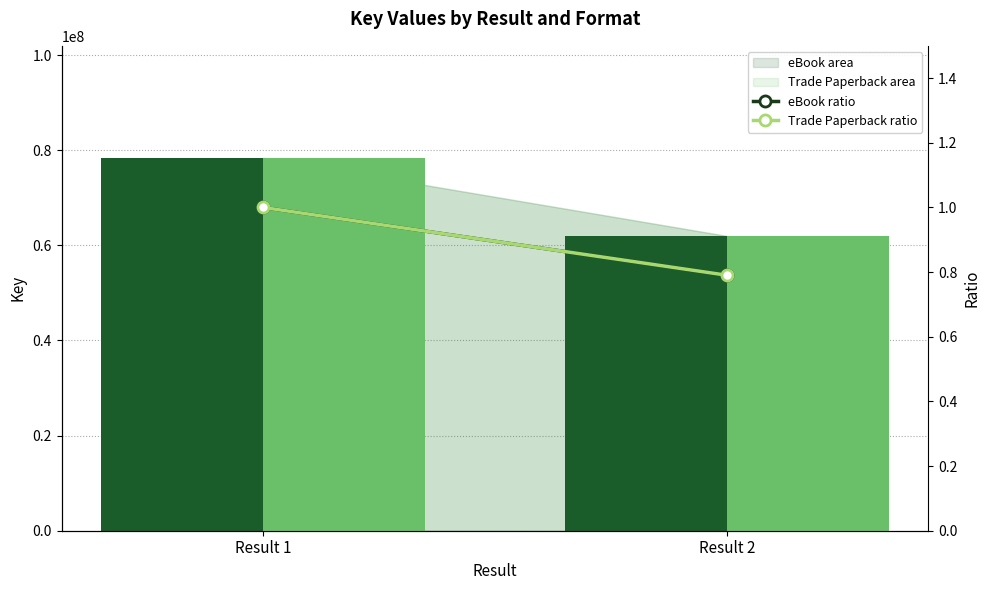

Which label corresponds to the smallest value in the chart?

Result 2